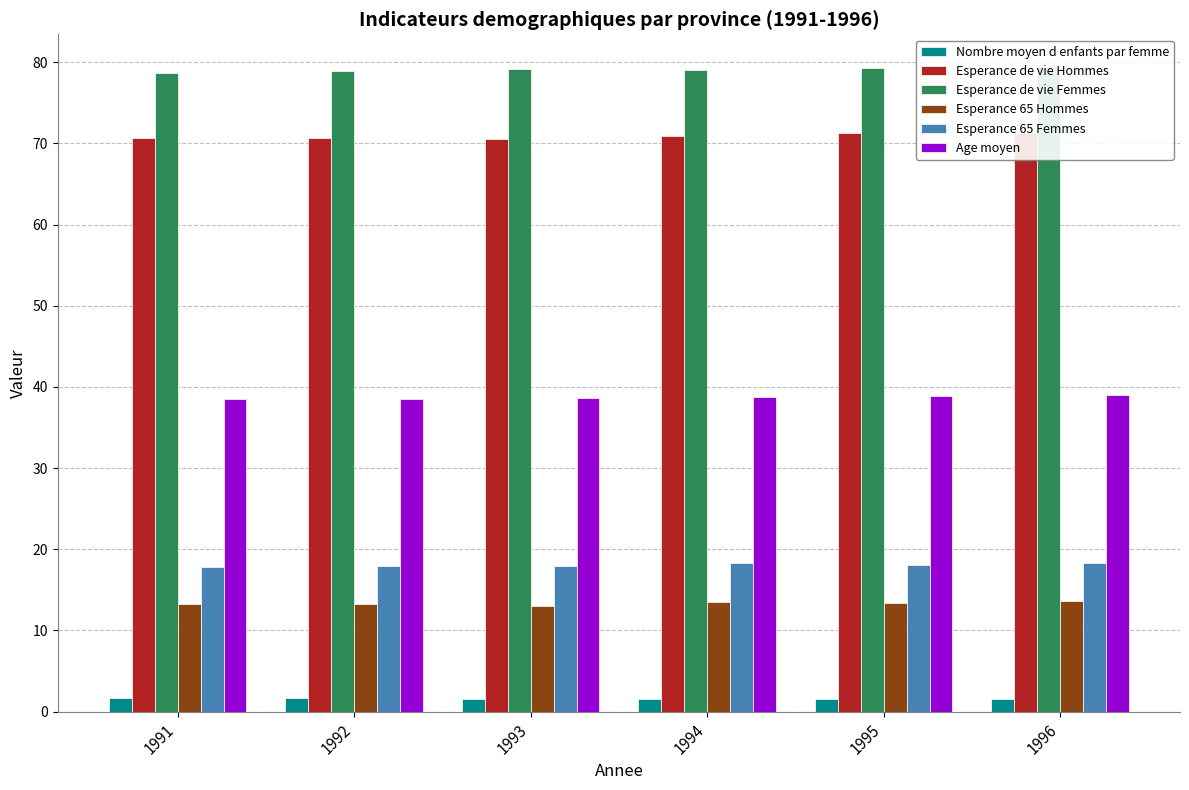

Between 1995 and 1996, which series saw the biggest shift?

Esperance 65 Hommes